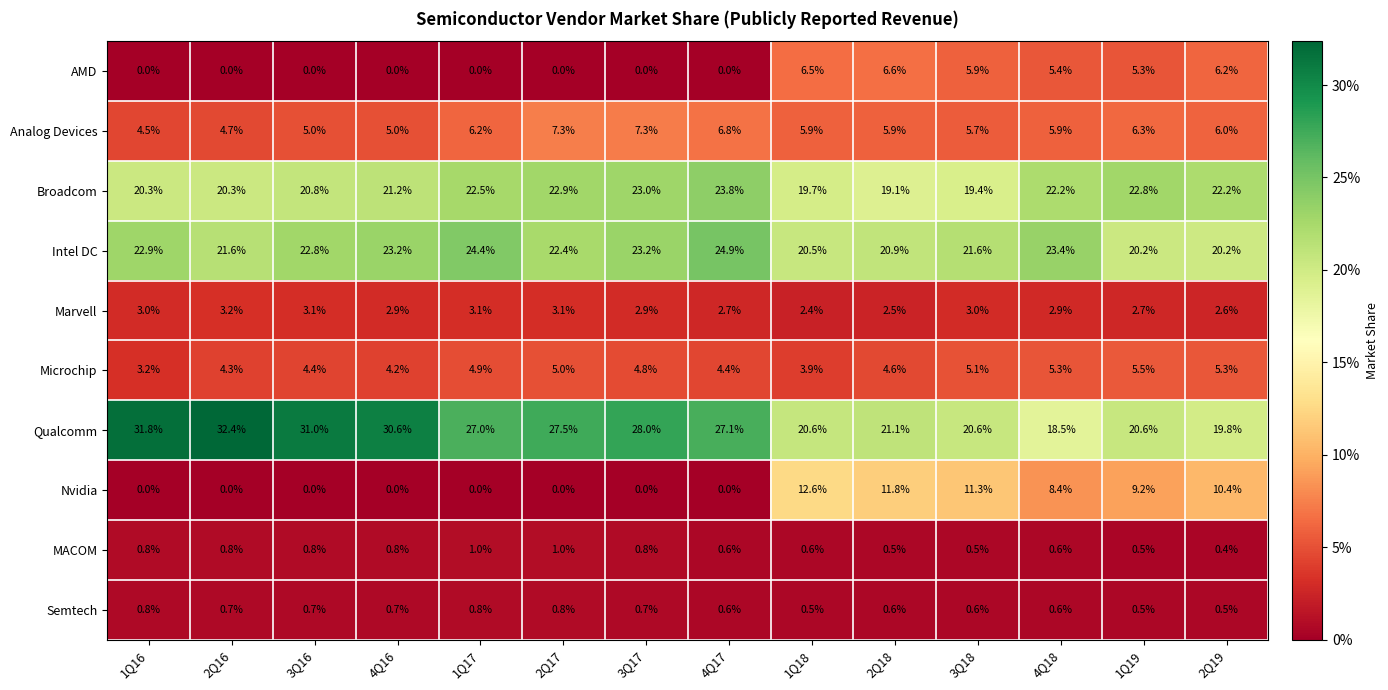

What is the total value across all series at 3Q18?

93.7